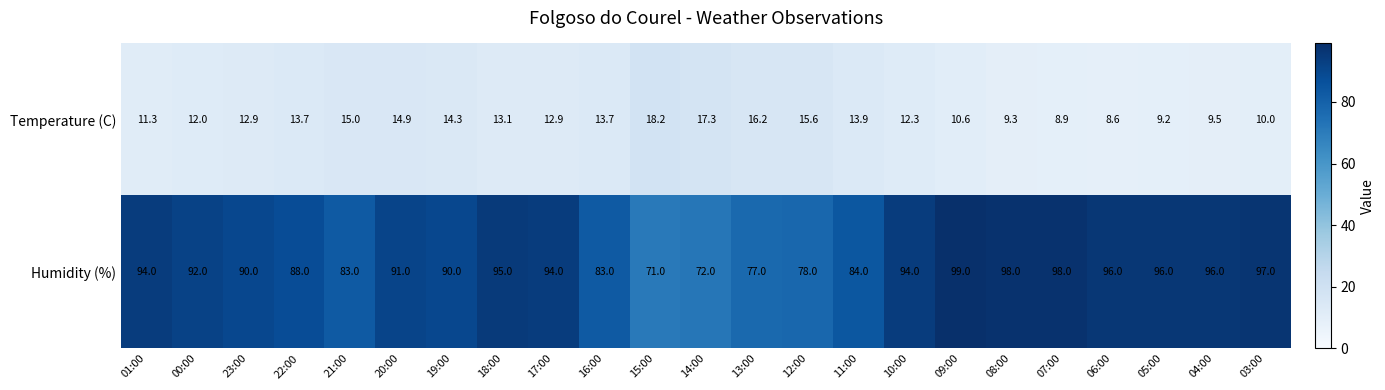

What is the spread (max minus min) of values at 20:00?

76.1